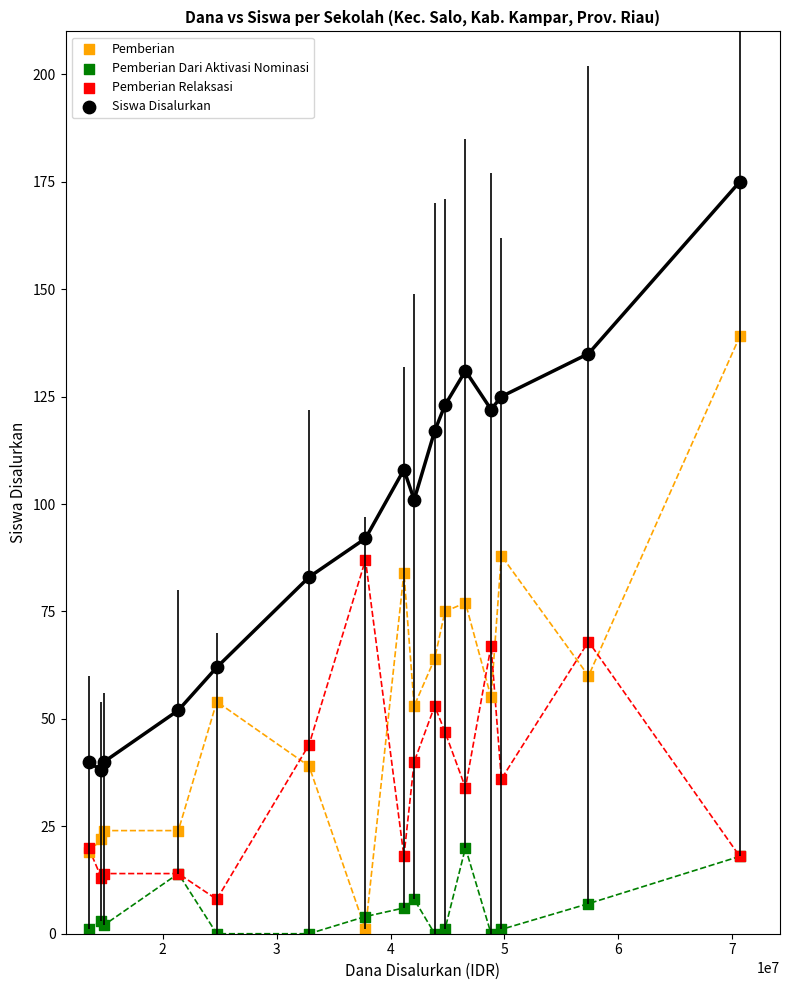

What is the X range (max minus min) for the scatter plot?

57150000